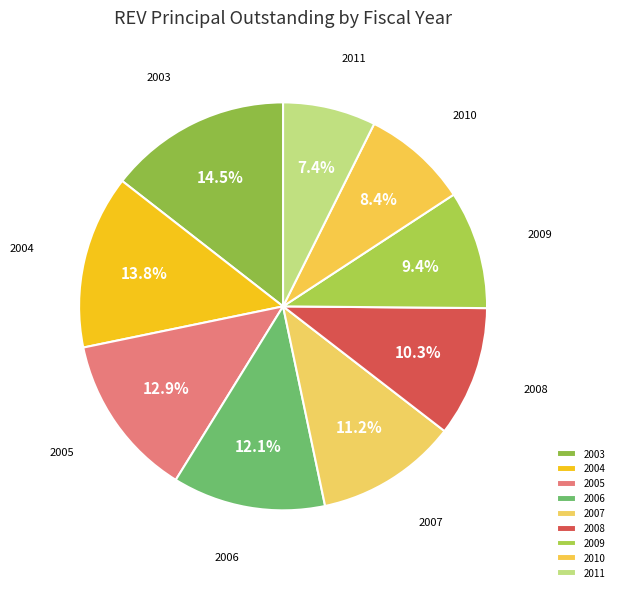

How many slices are in this pie chart?

9